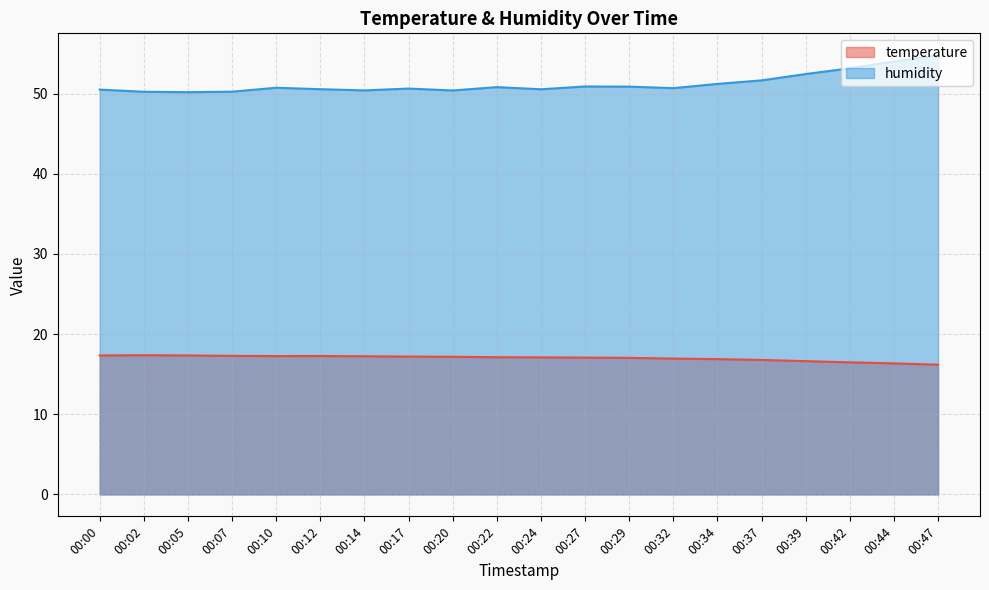

What is the average value of the humidity series?

51.2